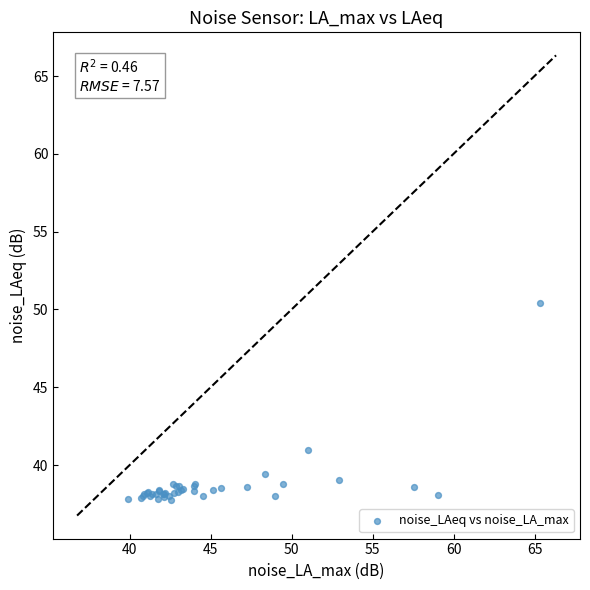

What Y value in the scatter plot is closest to 44?

41.0